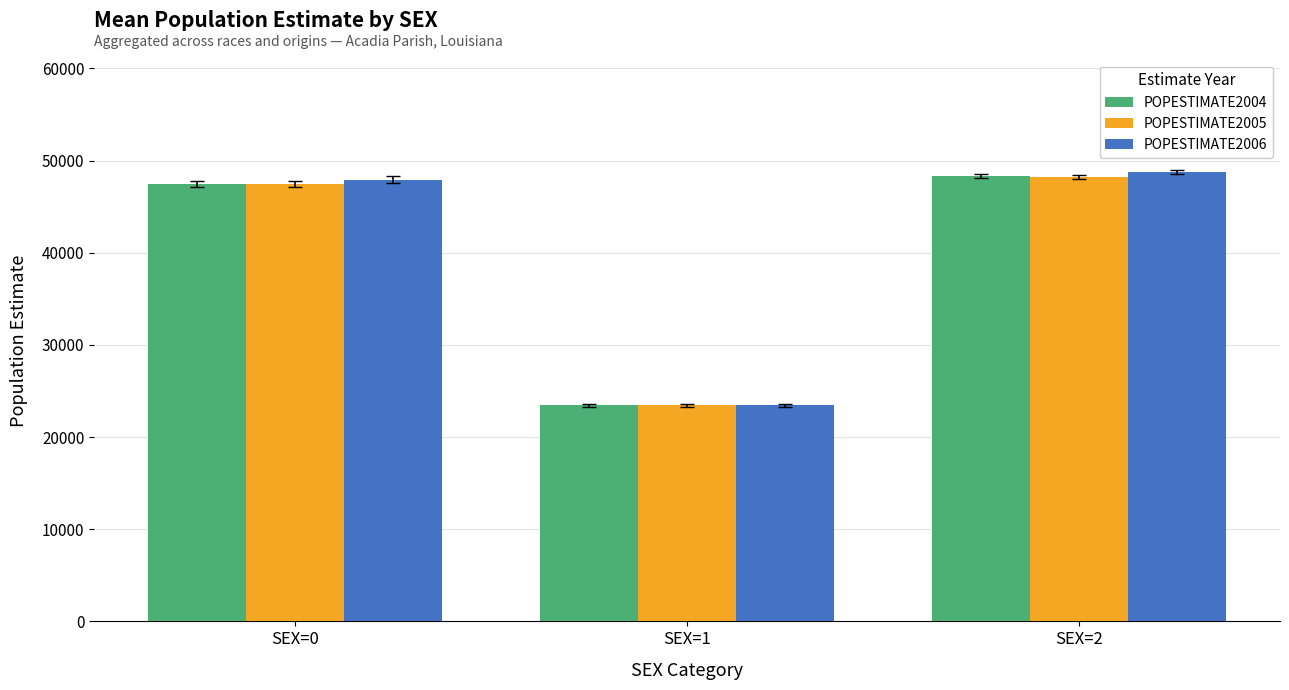

How many bars are there in each group?

3